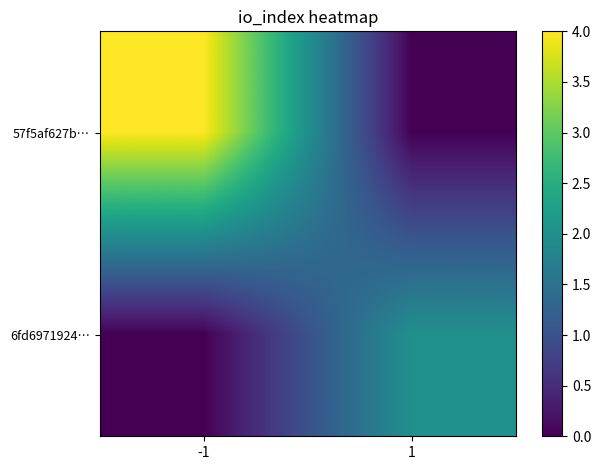

What is the difference between the highest and lowest values at 1?

2